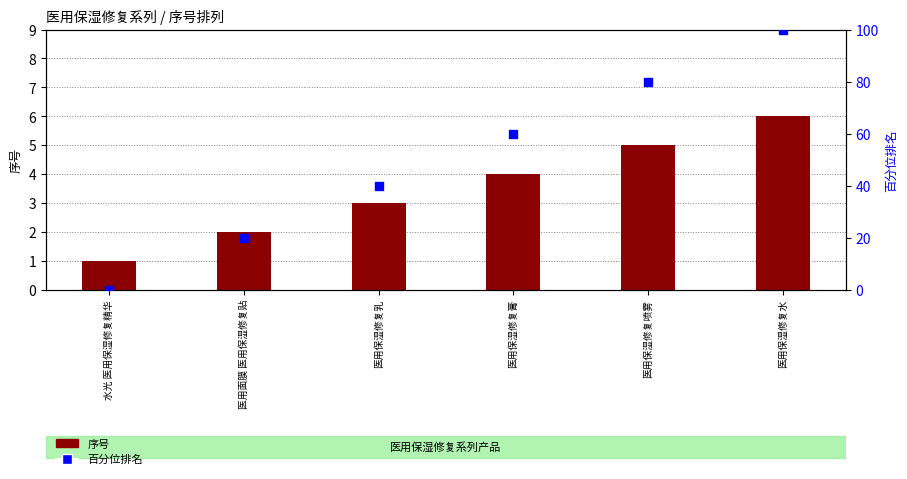

What is the total value across all series at 医用保湿修复膏?

64